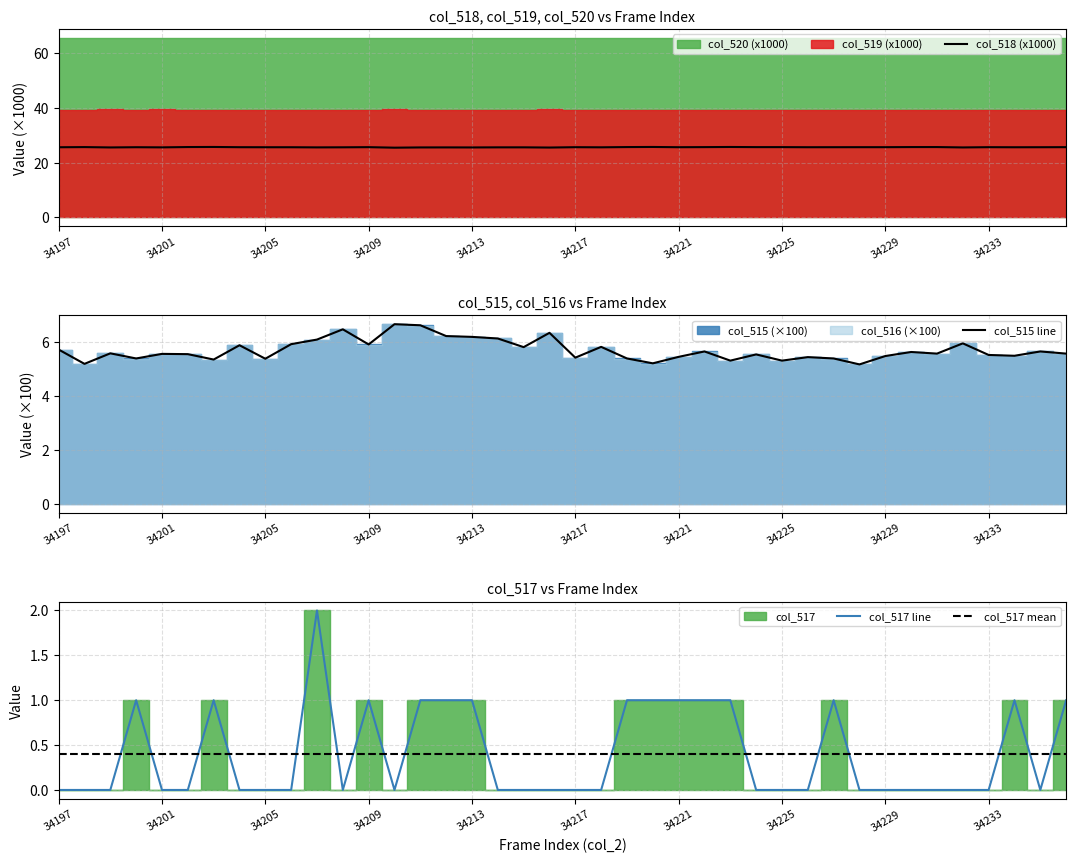

True or false: col_517 line and col_517 mean cross at least once.

True